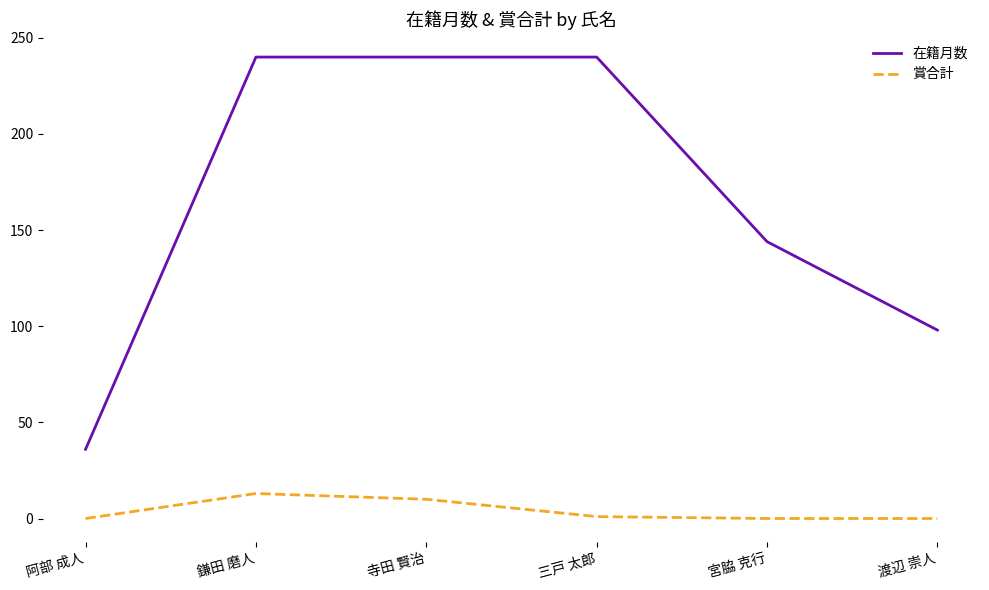

What value does the 賞合計 series have at 寺田 賢治?

10